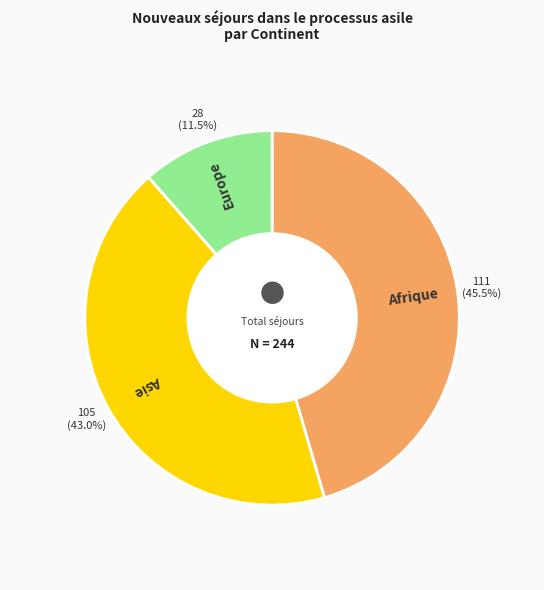

Combined, do Asie and Afrique account for over 50%?

Yes